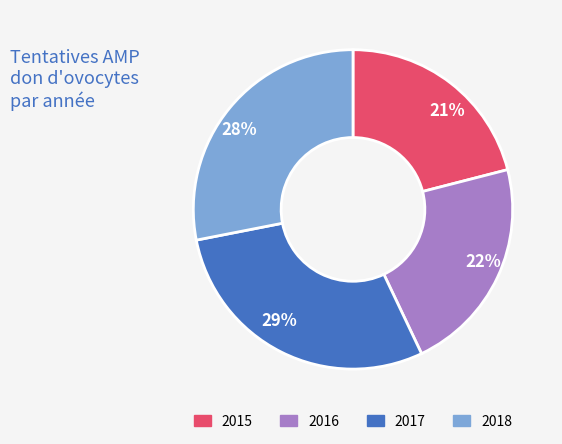

Does any single category account for the majority?

No